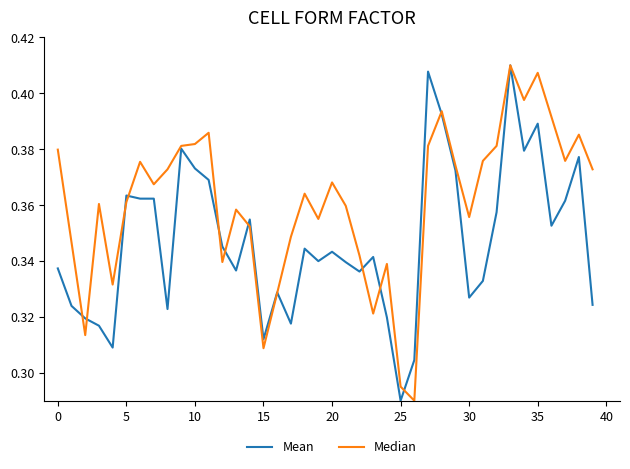

What are all the series names shown in the legend?

Mean, Median